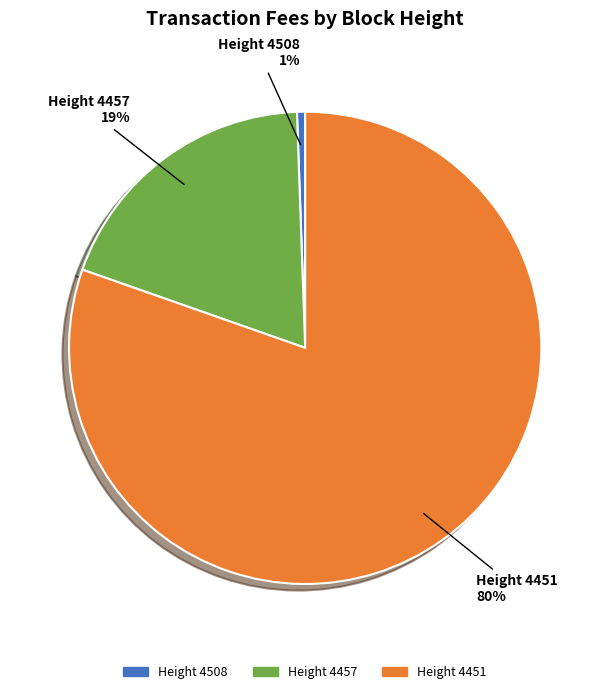

Is there a majority slice in this chart?

Yes